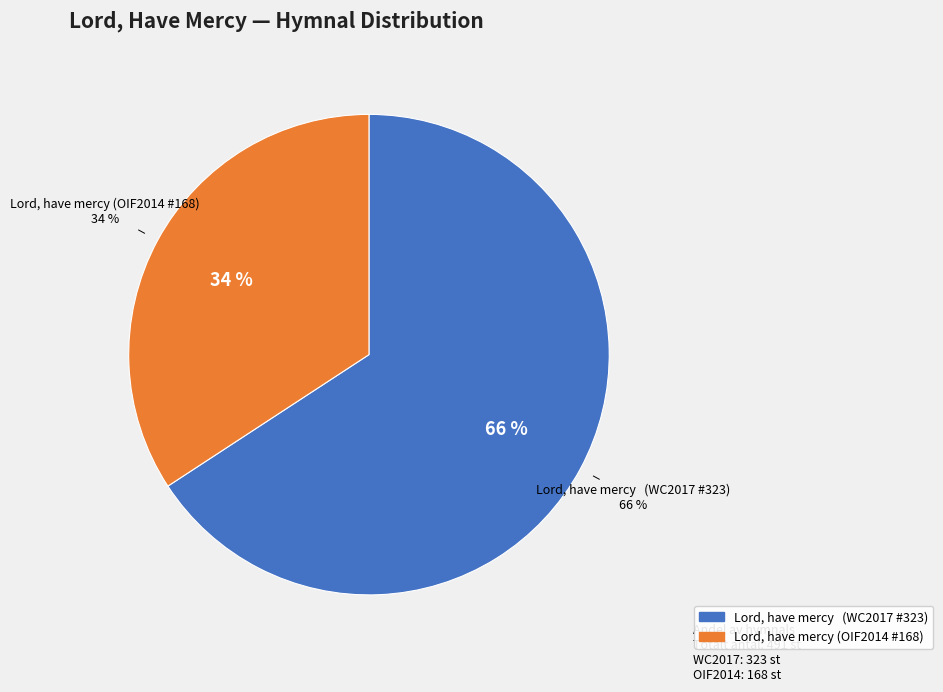

To the nearest percent, what percentage of the pie is Lord, have mercy (OIF2014 #168)?

34%